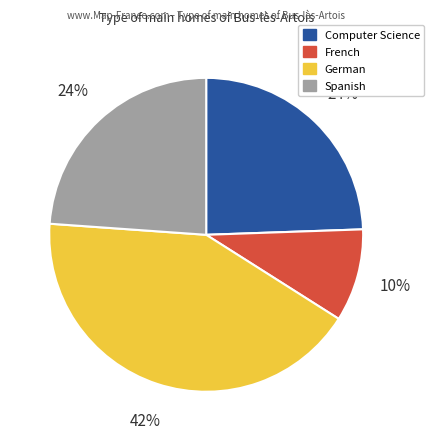

What is the largest slice in the pie chart?

German